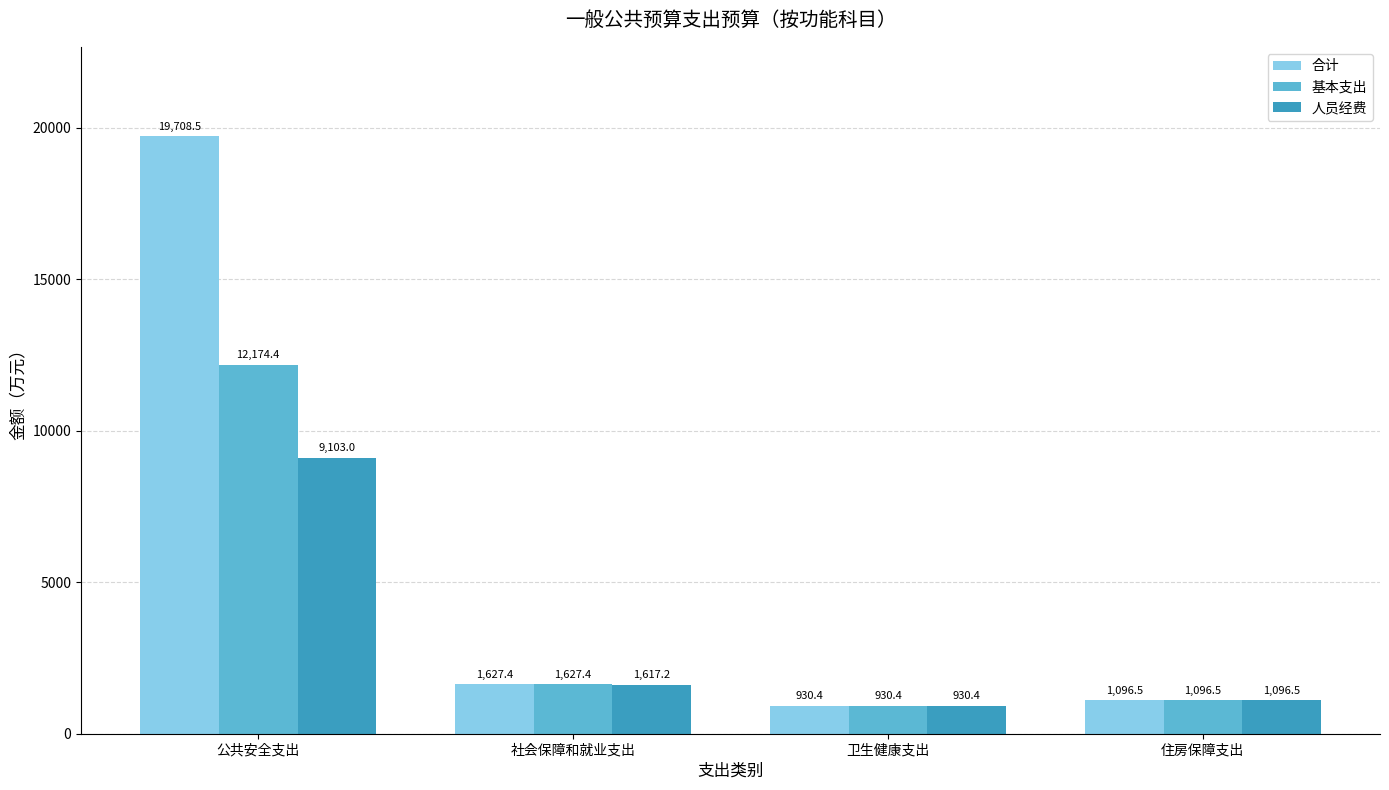

What is the difference between the highest and lowest values at 社会保障和就业支出?

10.2